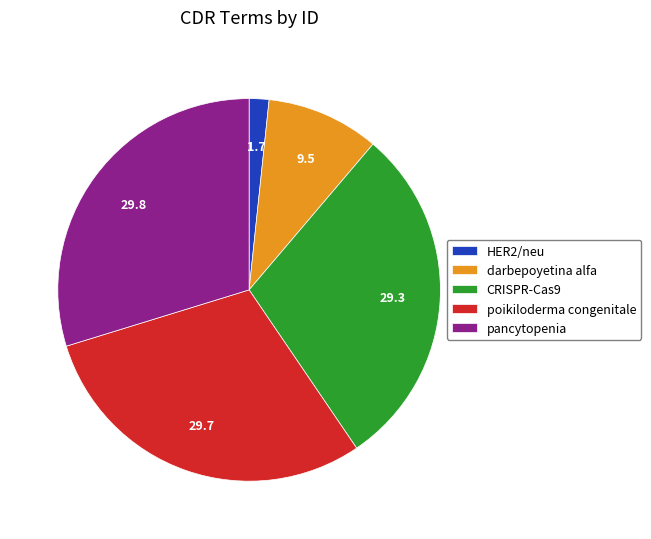

Is the sum of CRISPR-Cas9 and poikiloderma congenitale greater than half?

Yes